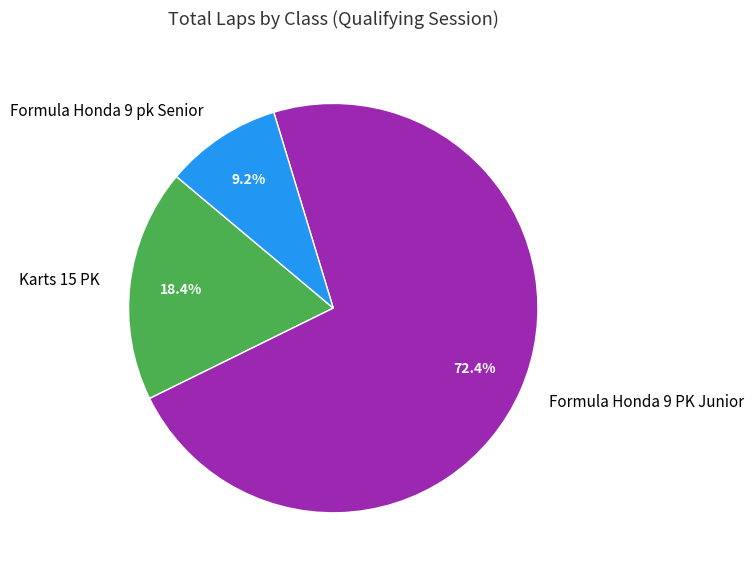

Does Formula Honda 9 PK Junior represent more than half of the total?

Yes